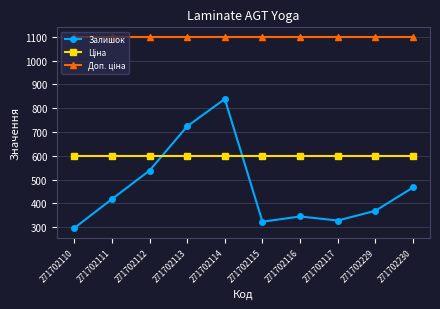

Where is Залишок nearest to the value 567?

271702112